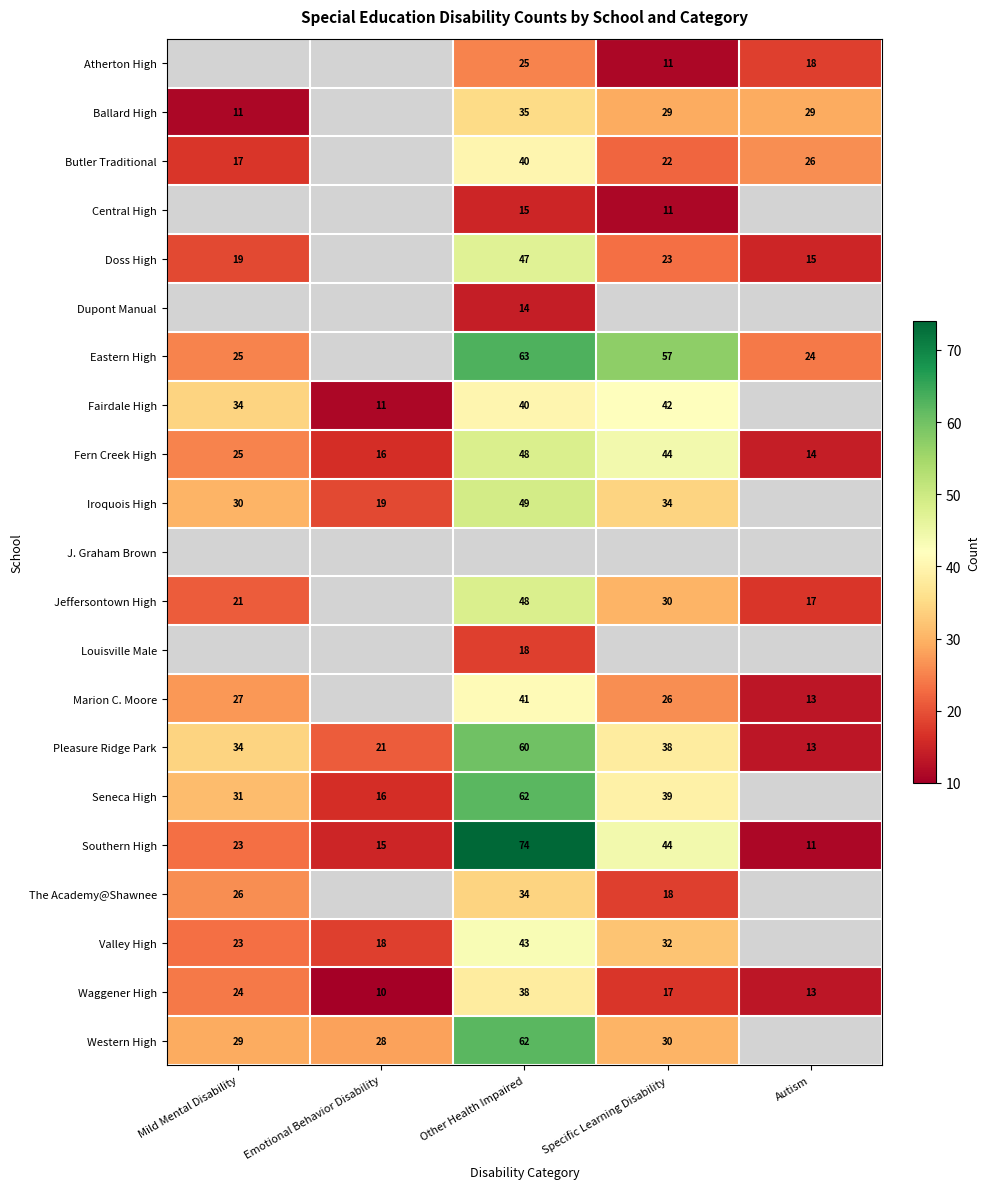

Rank the categories by Pleasure Ridge Park value from highest to lowest.

Other Health Impaired, Specific Learning Disability, Mild Mental Disability, Emotional Behavior Disability, Autism